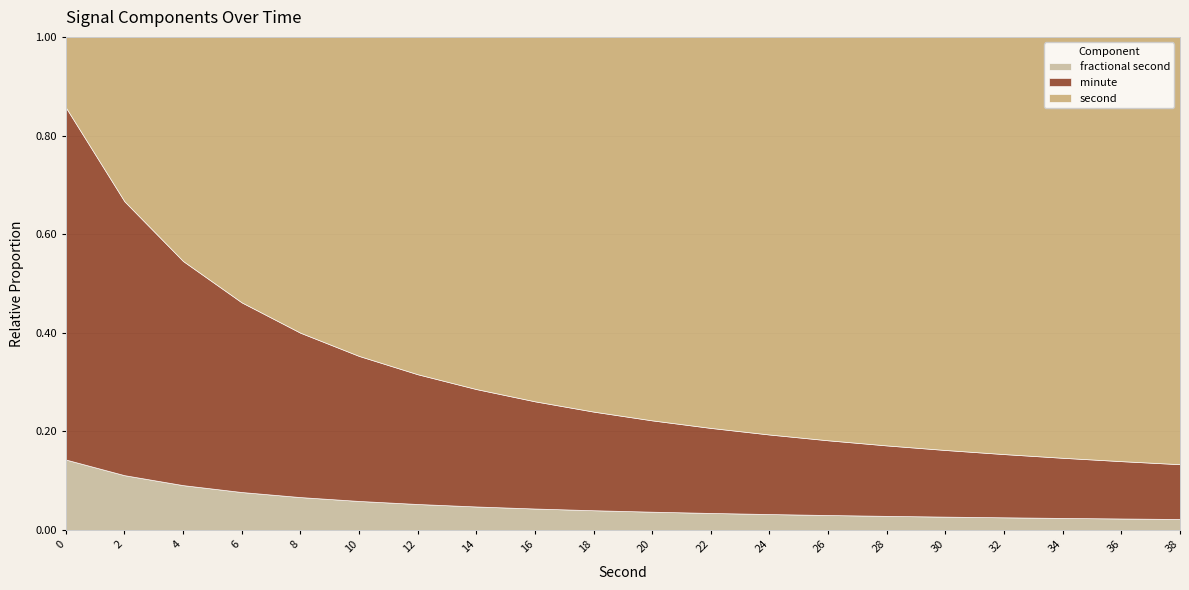

What is the total value across all series at 6?

1.0